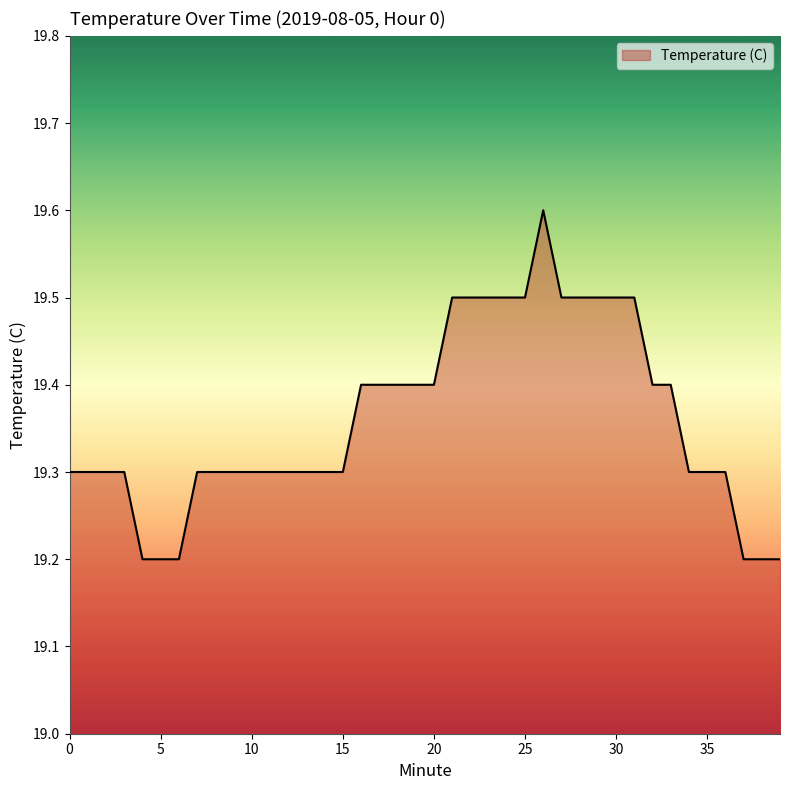

What is the smallest value displayed?

19.2